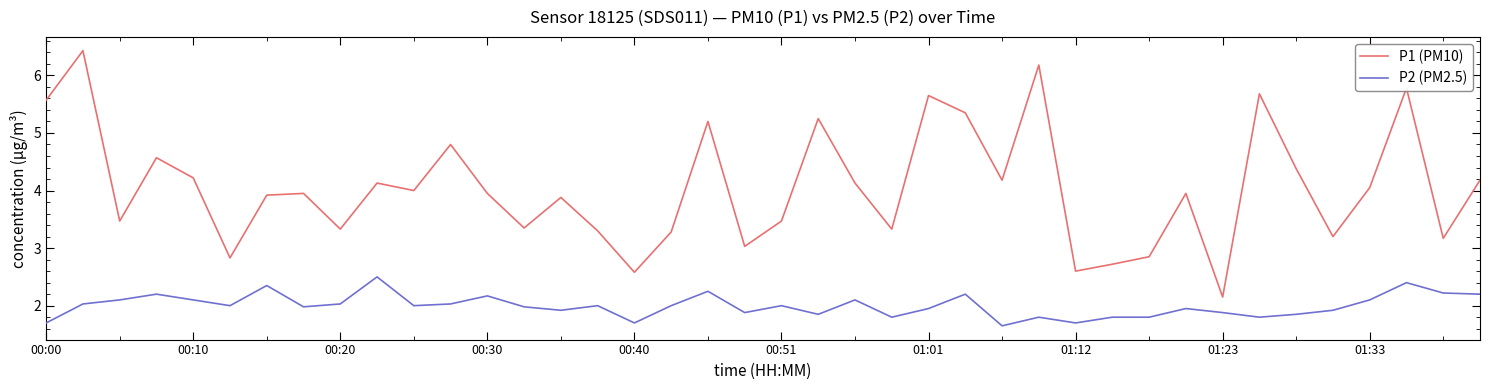

What is the difference between the maximum and minimum values in the P1 (PM10) series?

4.3